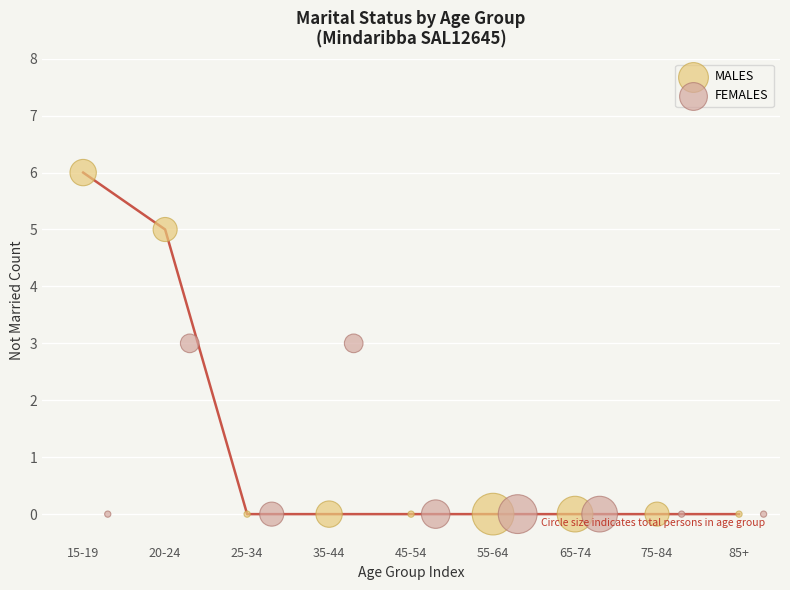

Which series contains the highest Y value?

MALES